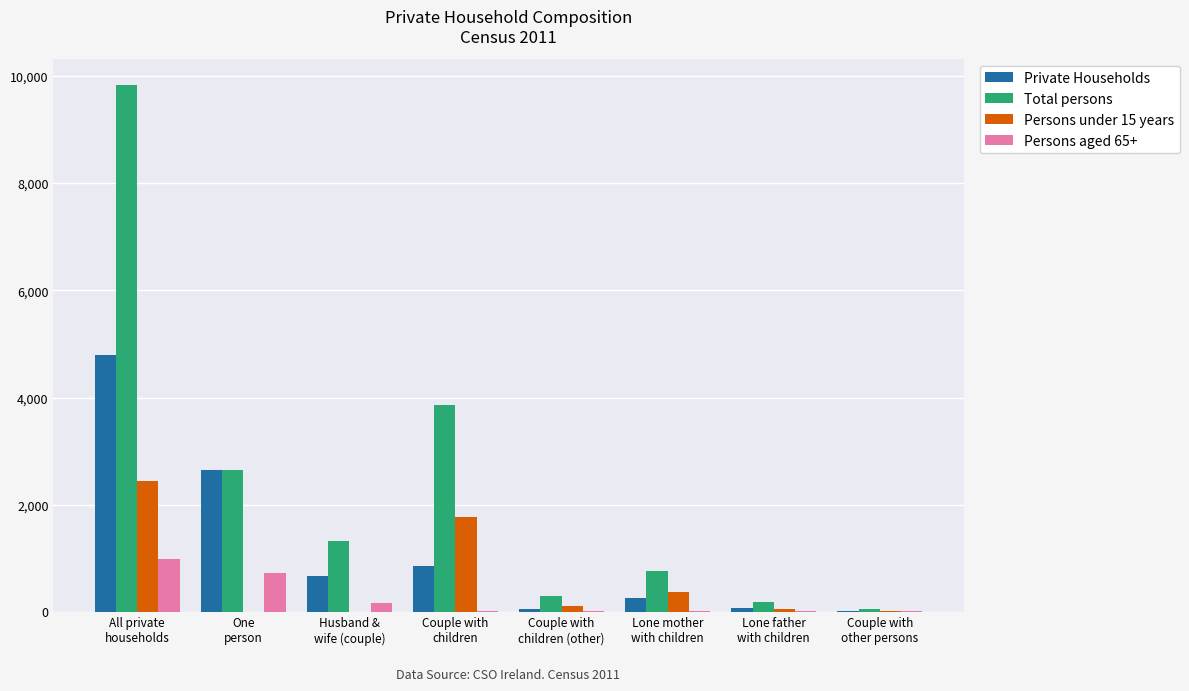

What is the sum of all Private Households values?

9371